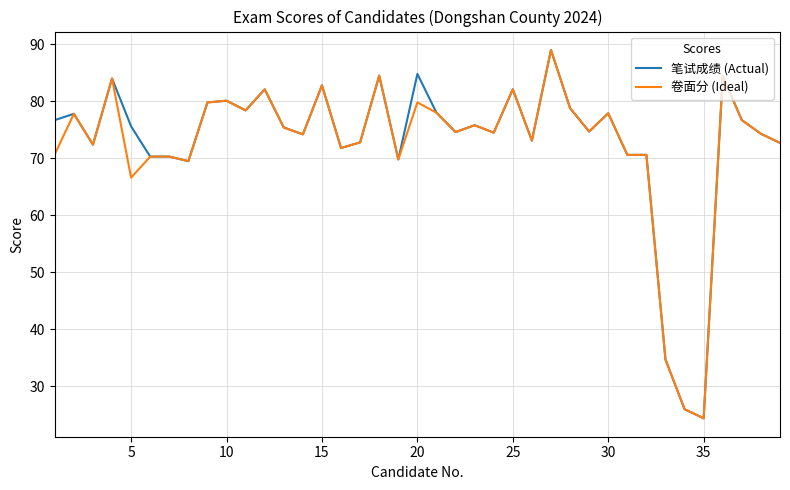

What is the maximum value for 笔试成绩 (Actual)?

89.0